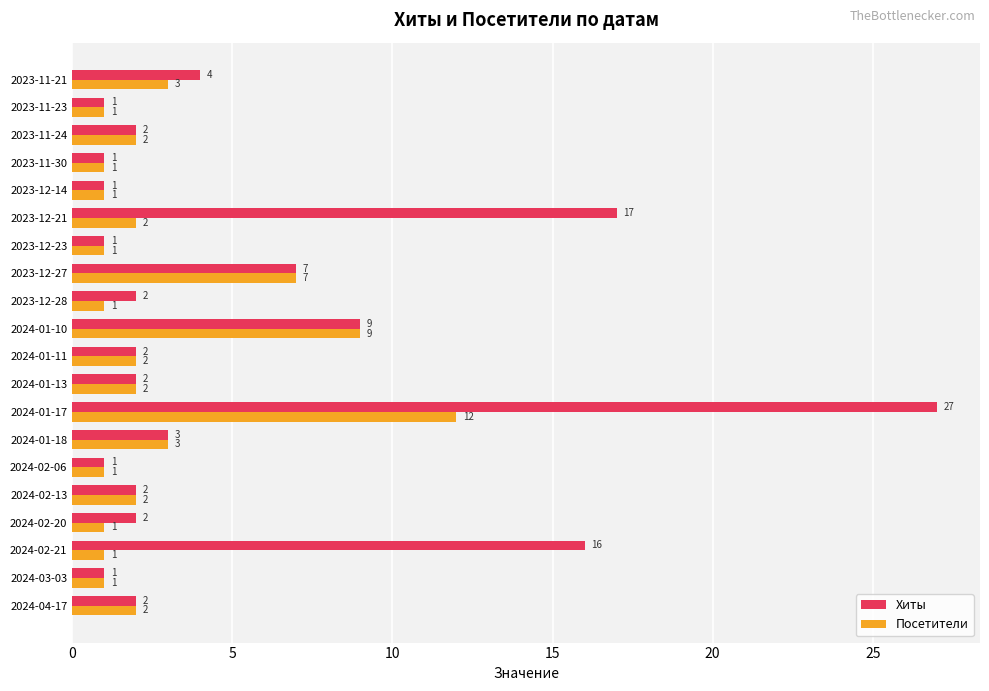

What is the sum of all Хиты values?

103